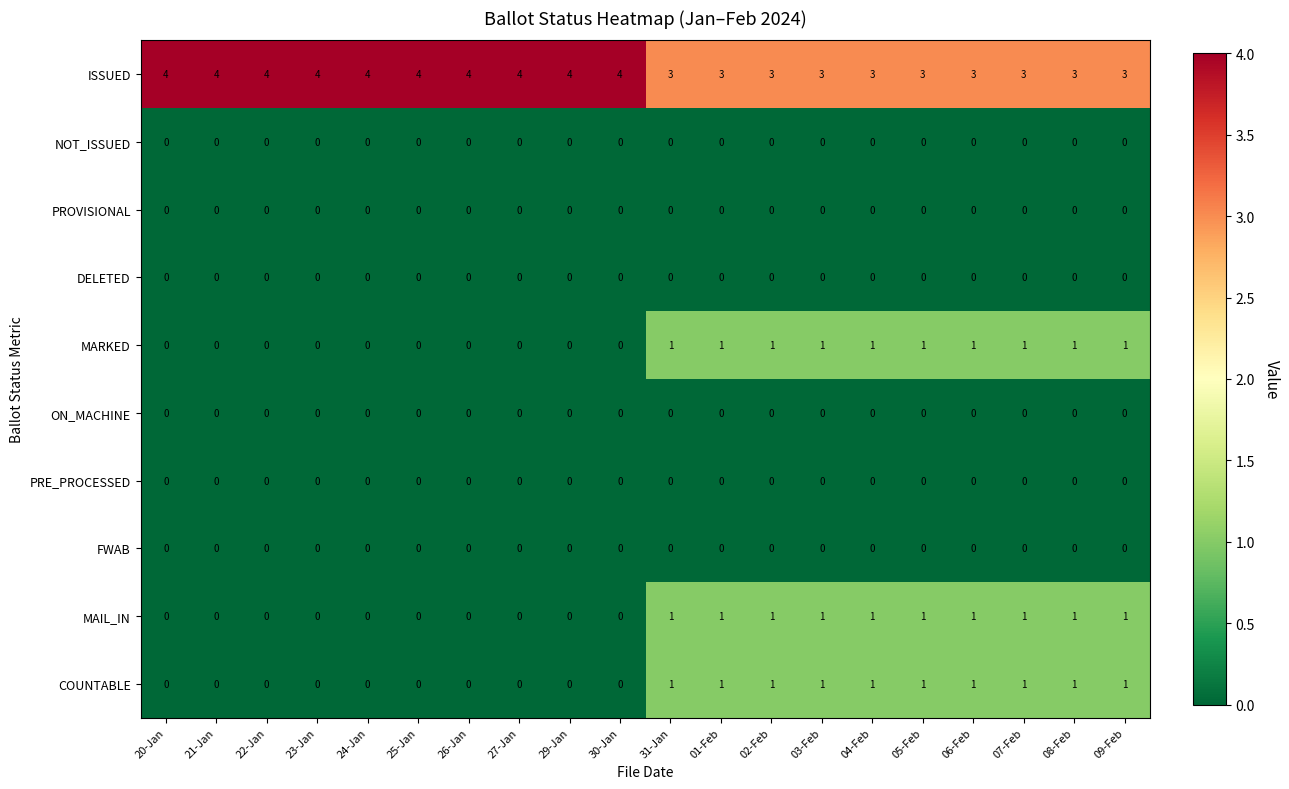

The value of MARKED at 20-Jan is 0. True or false?

True